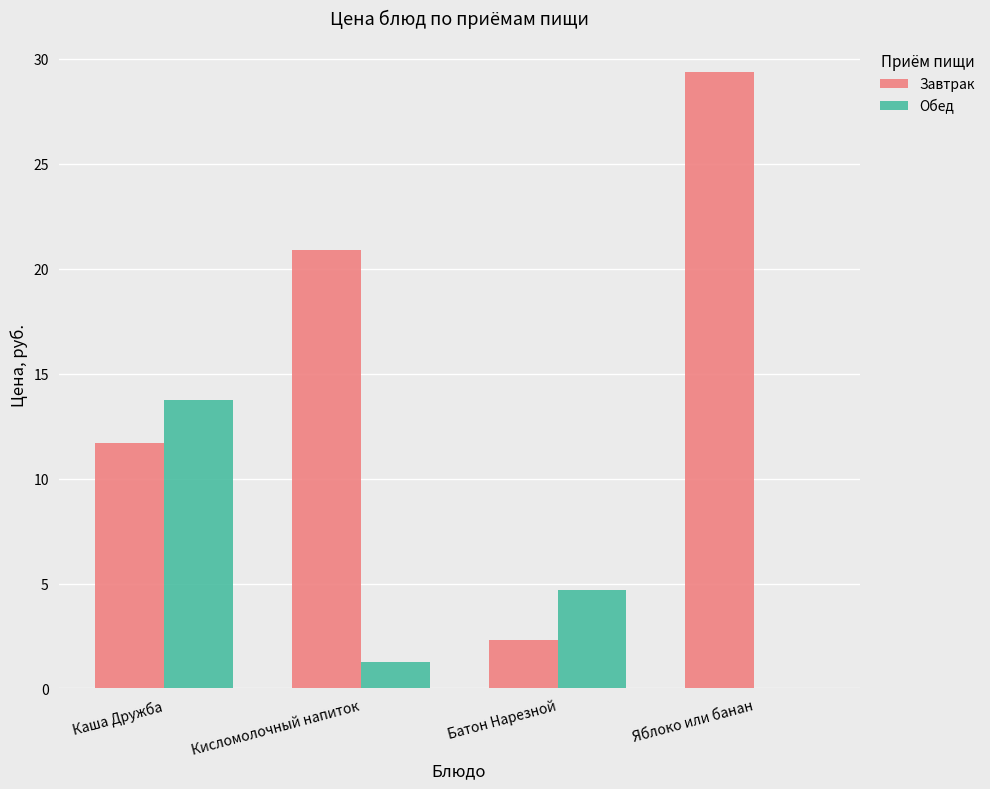

What are all the series names shown in the legend?

Завтрак, Обед